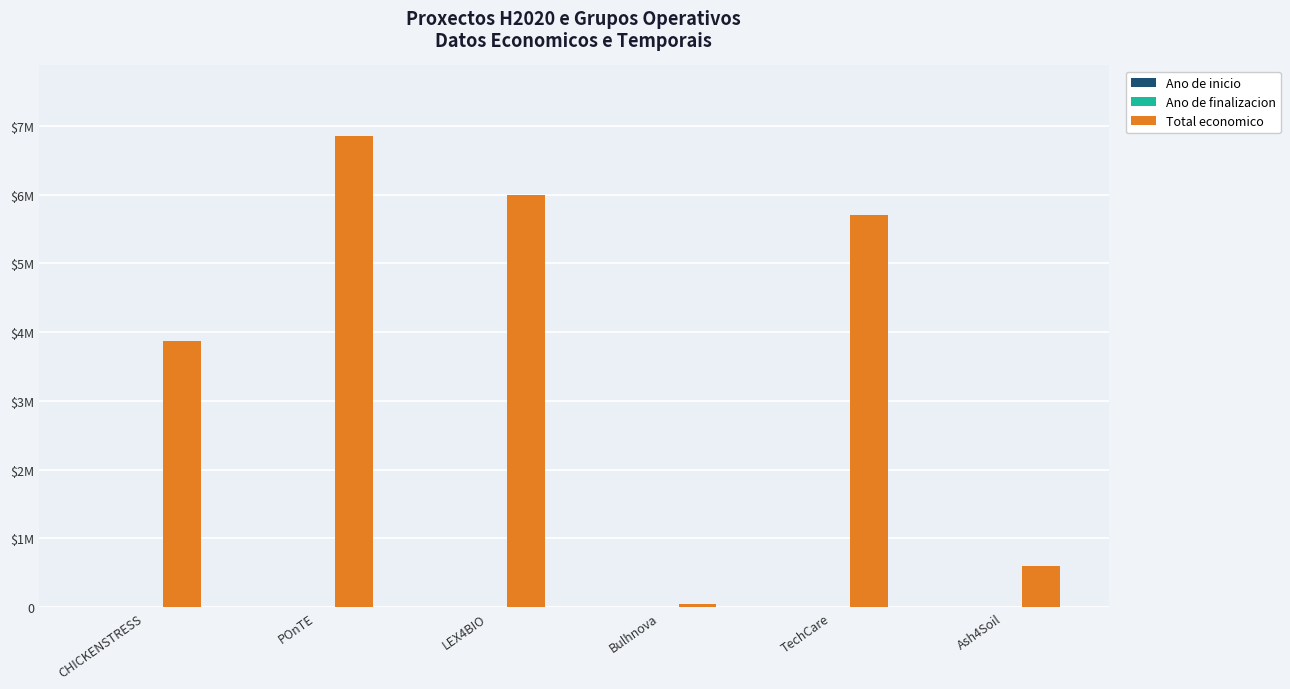

Are the bars horizontal?

No